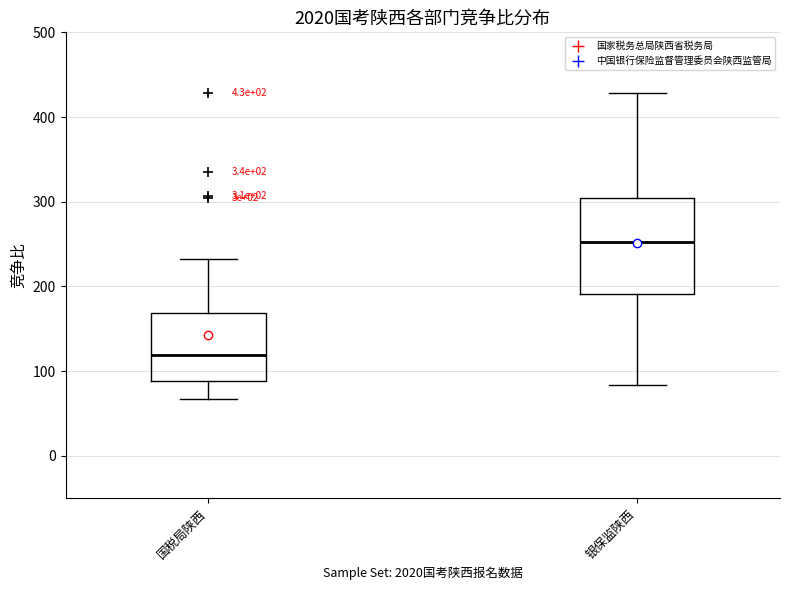

Which box is the tallest, from its lower edge to its upper edge?

银保监陕西